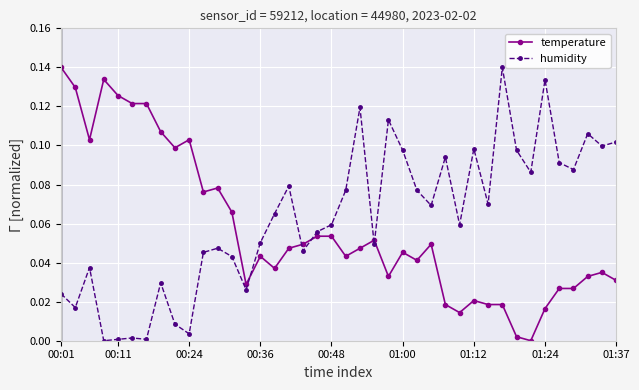

Is this an area chart (filled region under the line)?

No